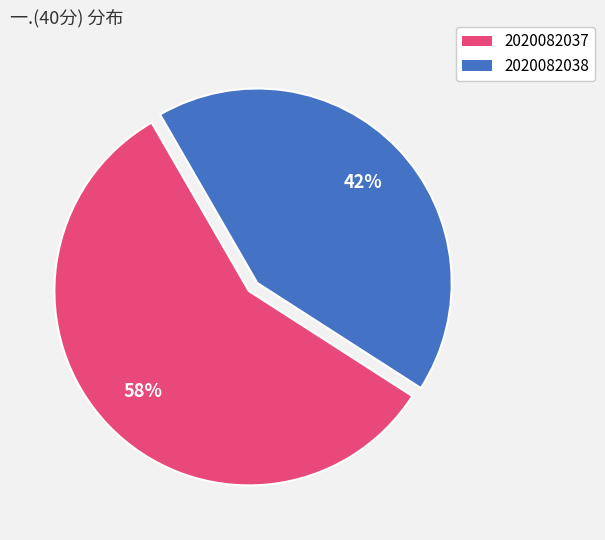

Which slice represents more than half of the pie?

2020082037